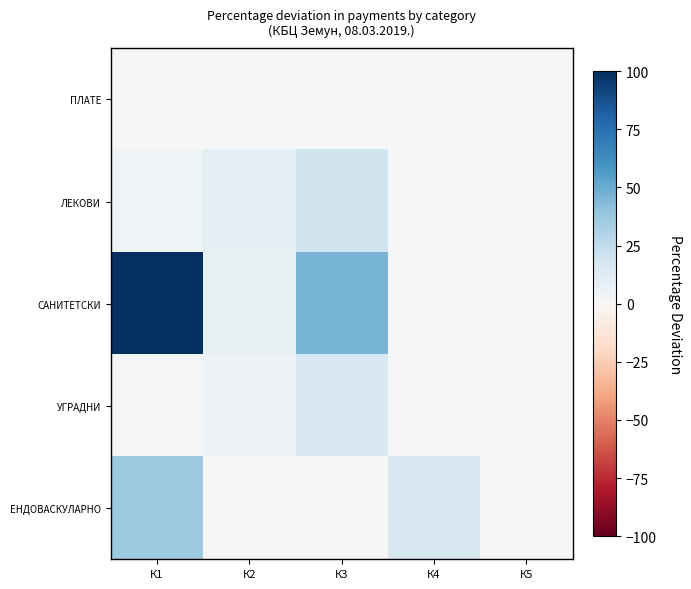

Between К1 and К5, which series saw the biggest shift?

САНИТЕТСКИ